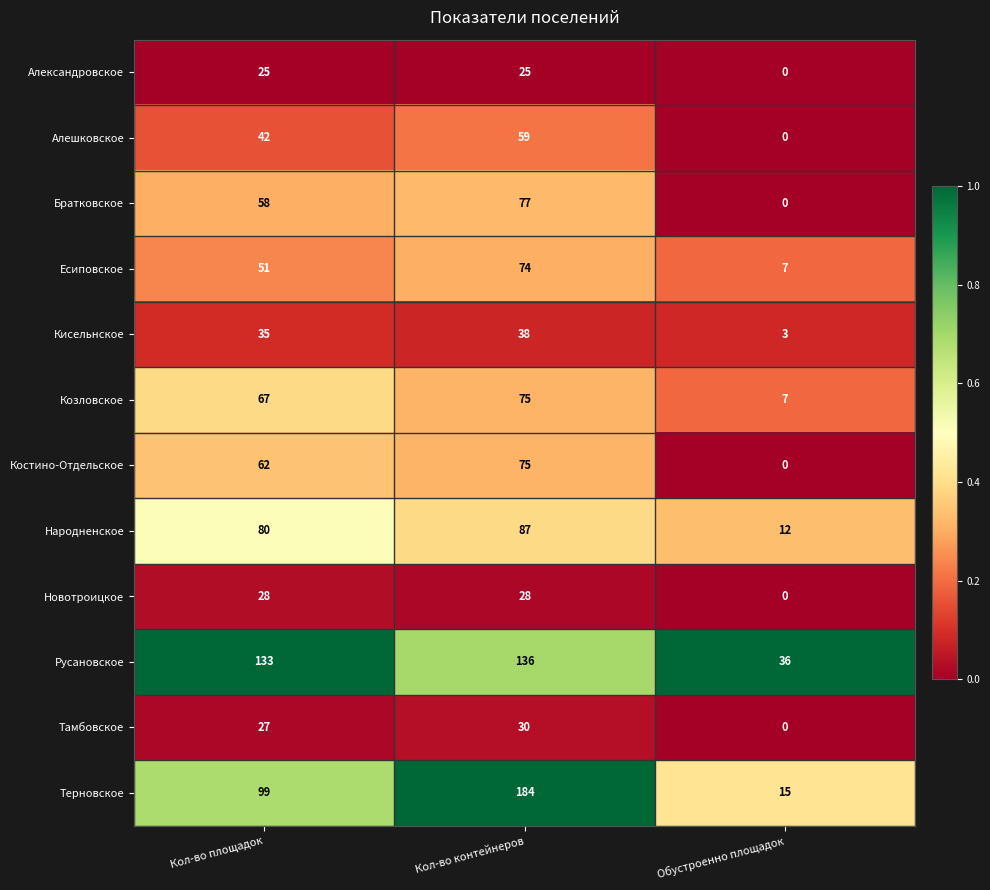

What is the maximum value shown in the chart?

184